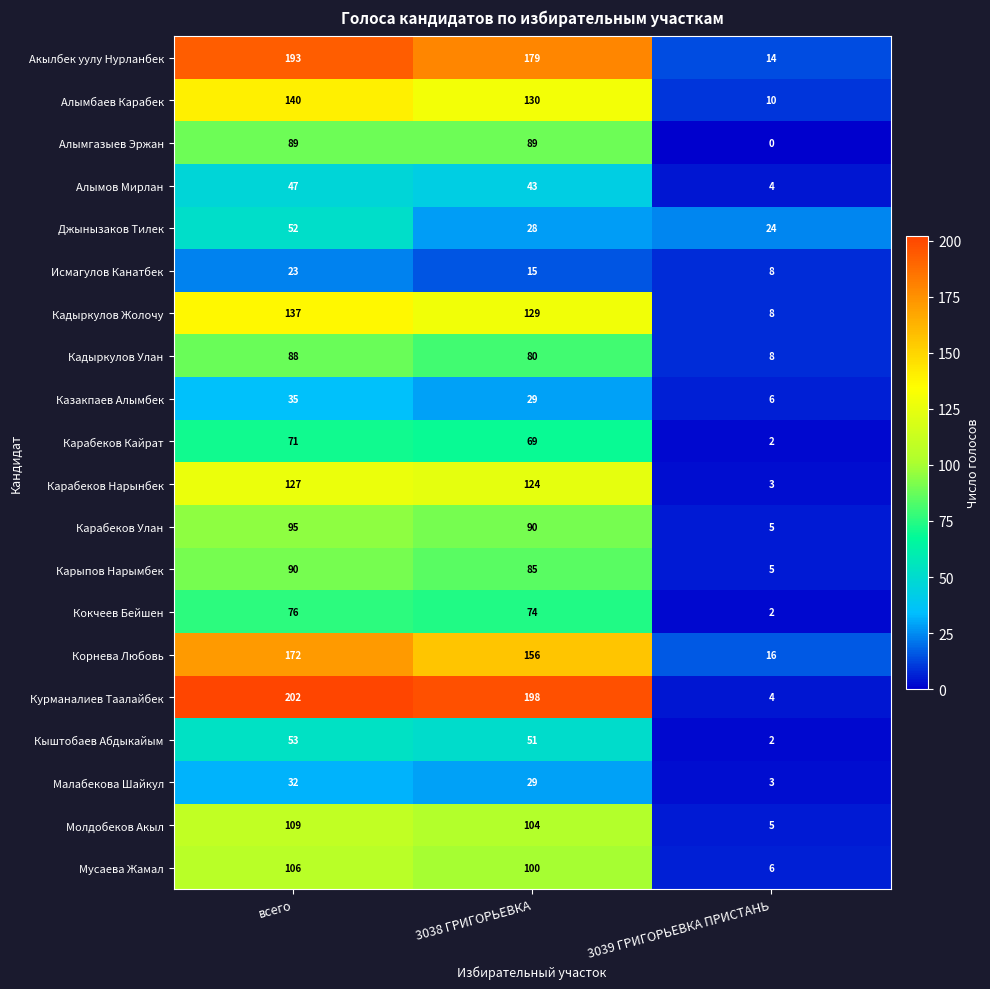

What is the difference between the highest and lowest values at 3038 ГРИГОРЬЕВКА?

183